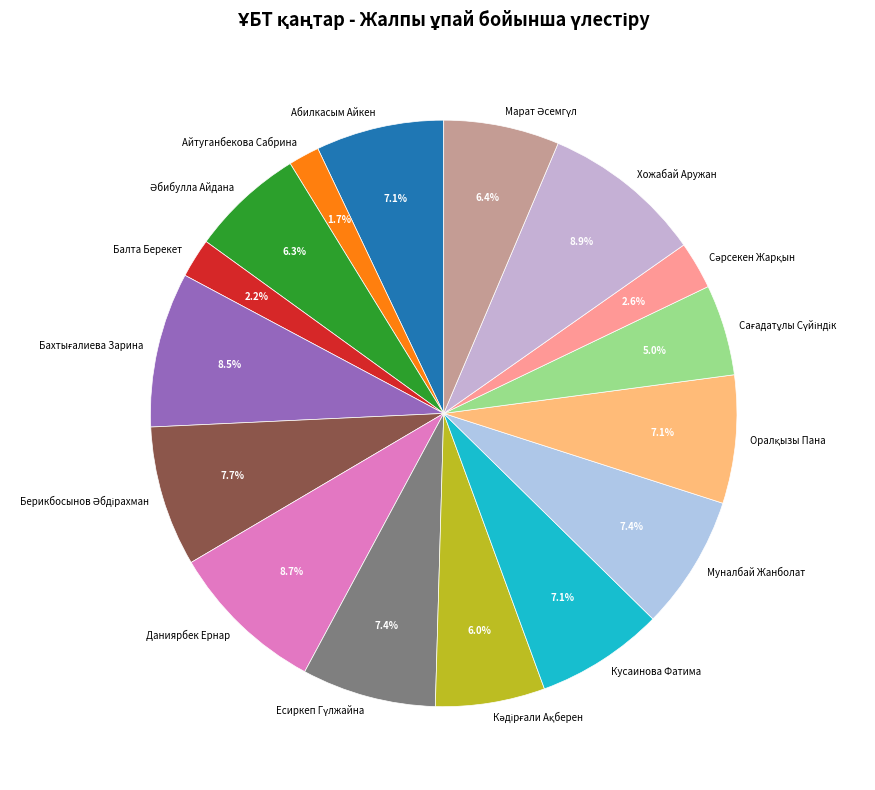

Is the sum of Абилкасым Айкен and Муналбай Жанболат greater than half?

No